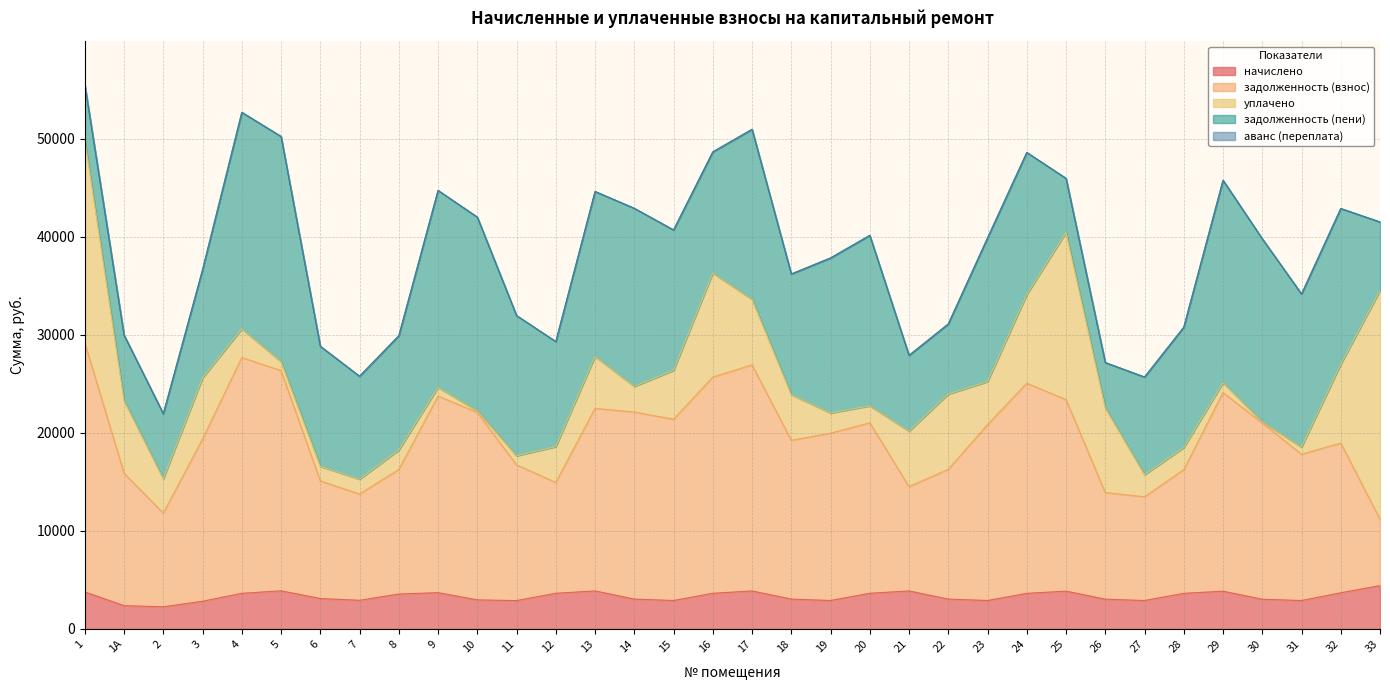

What is the spread (max minus min) of values at 24?

21554.2